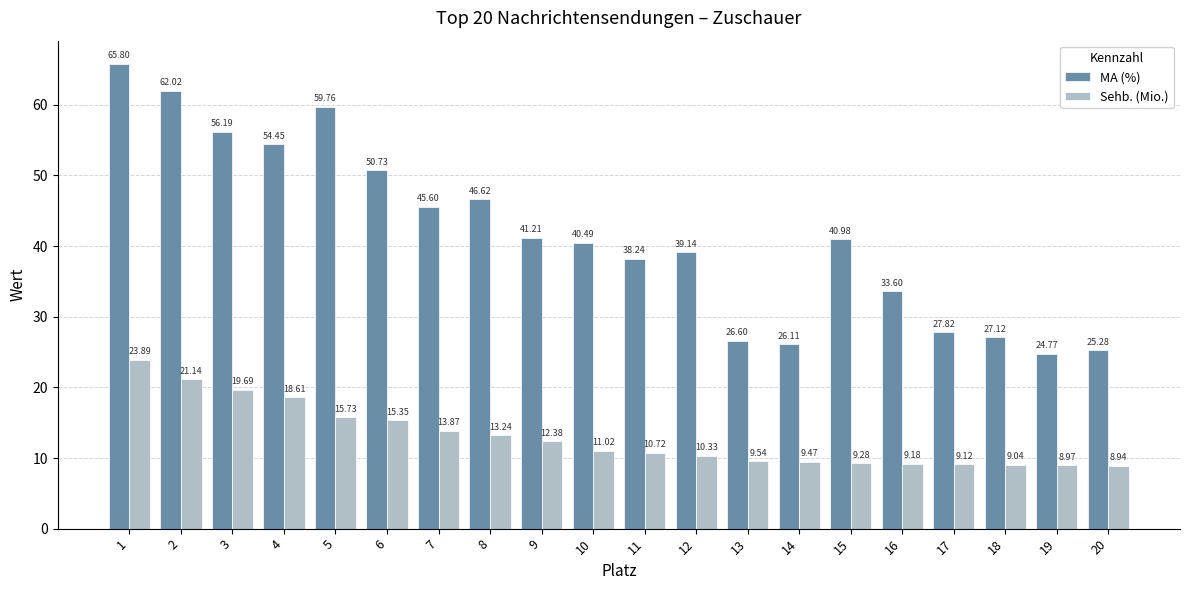

How many data points in Sehb. (Mio.) are less than 11?

10